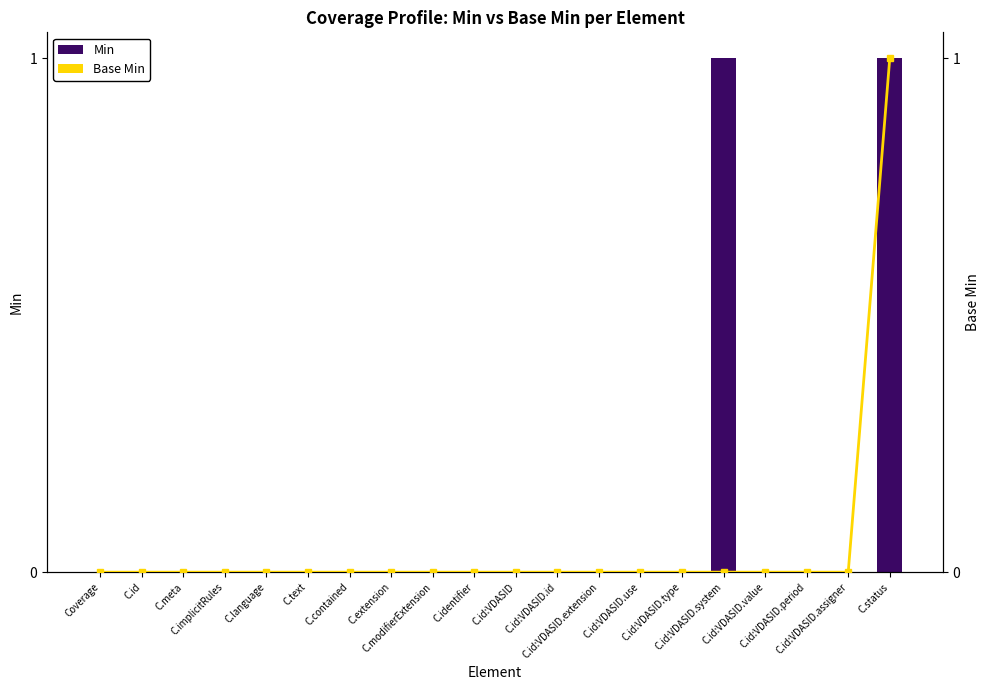

Between C.meta and C.id:VDASID.extension, which series saw the biggest shift?

Min